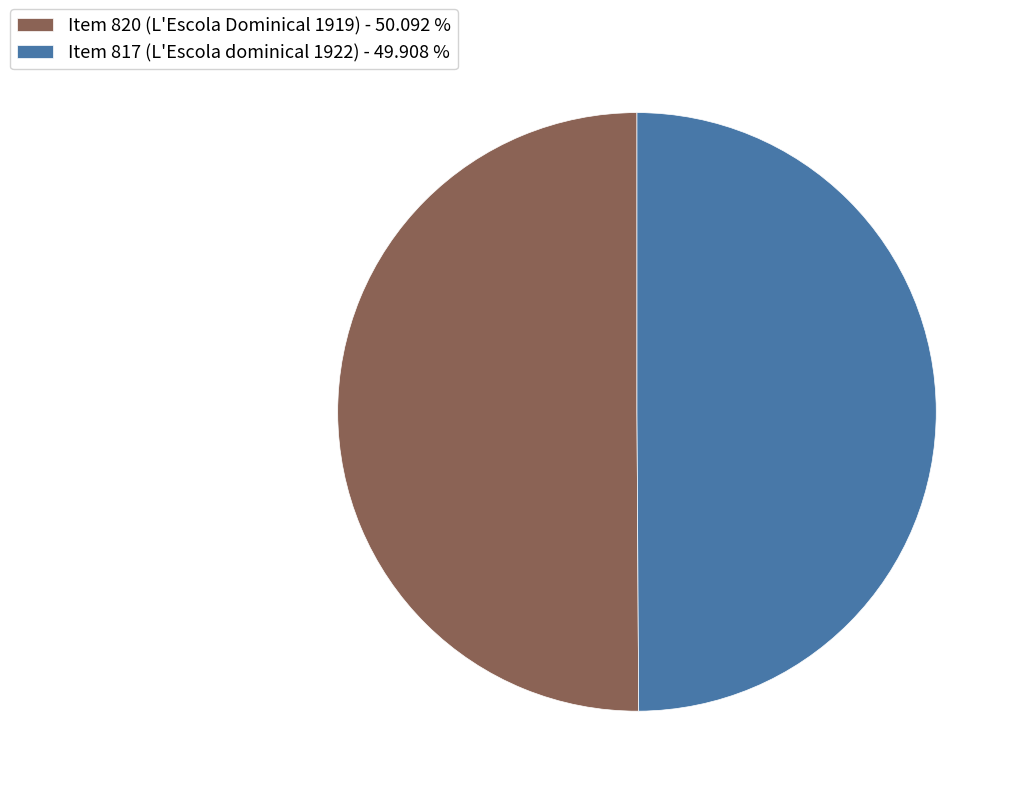

What is the ratio of the value at Item 820 (L'Escola Dominical 1919) - 50.092 % to the value at Item 817 (L'Escola dominical 1922) - 49.908 %?

1.0